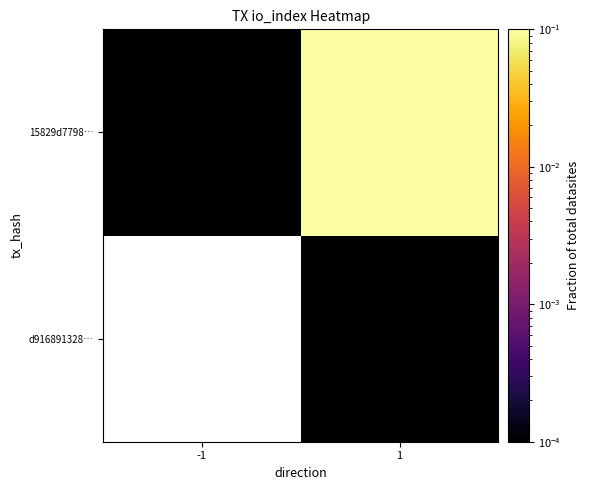

At which category is the sum across all series the highest?

1